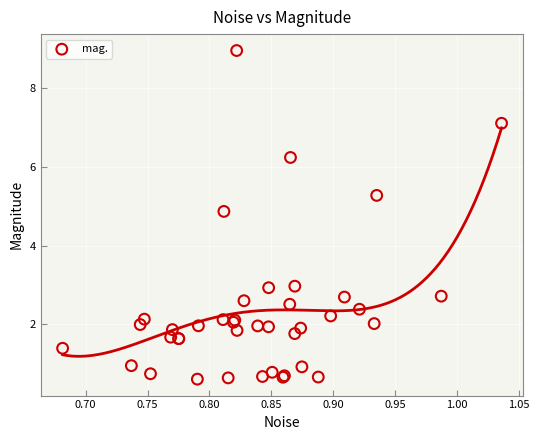

What Y value in the scatter plot is closest to 4?

4.9